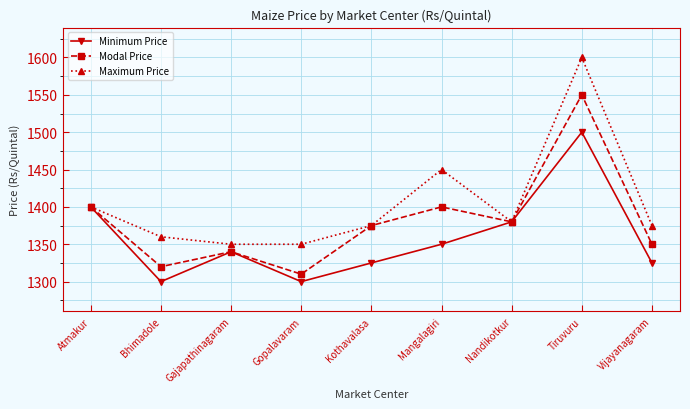

Between Bhimadole and Vijayanagaram, which series saw the biggest shift?

Modal Price